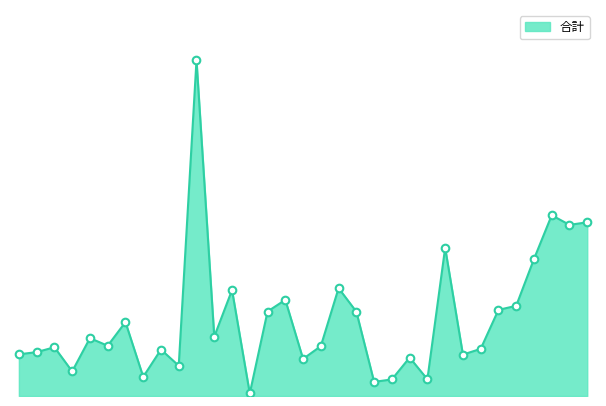

How many lines are shown in the chart?

1